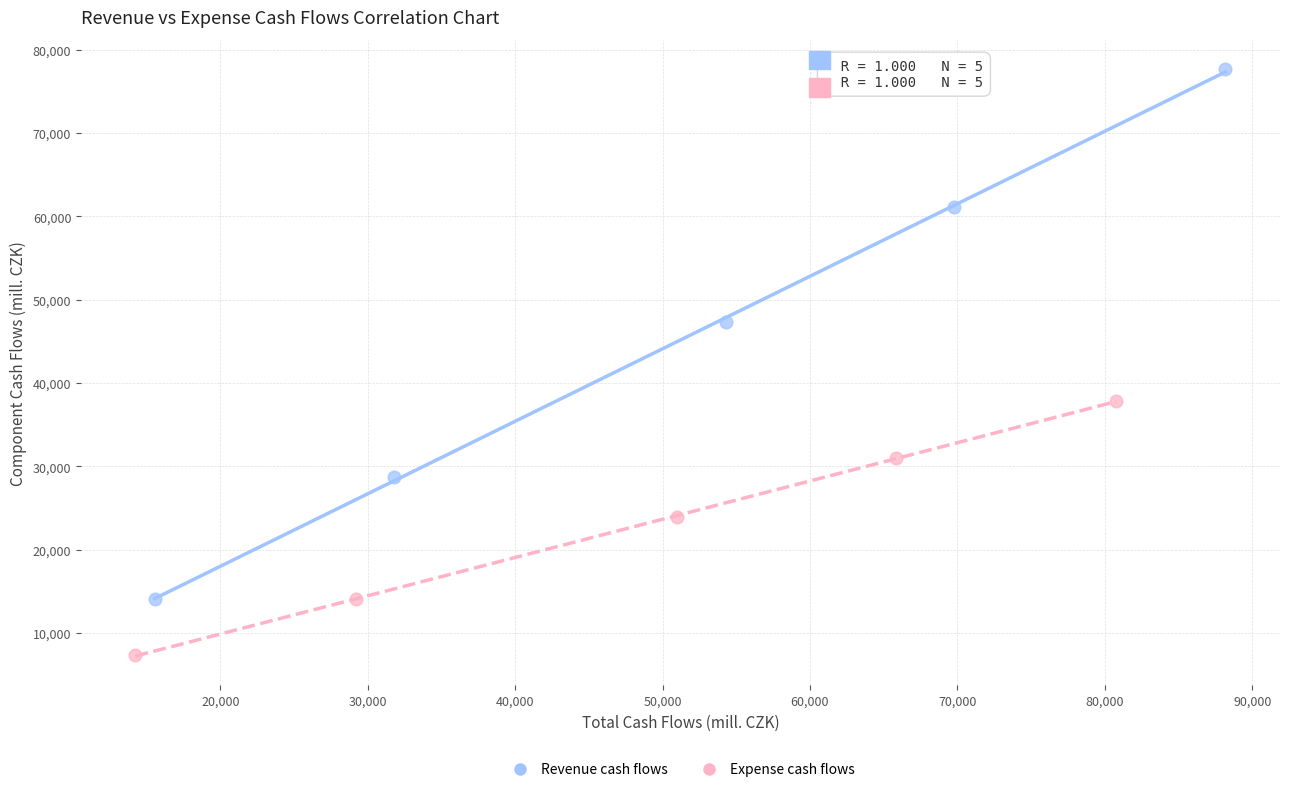

Which series reaches the minimum Y coordinate?

Expense cash flows